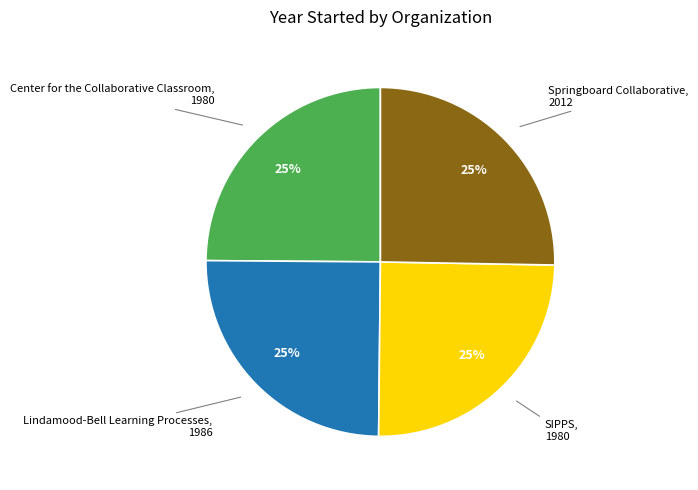

To the nearest percent, what is the average slice percentage?

25%